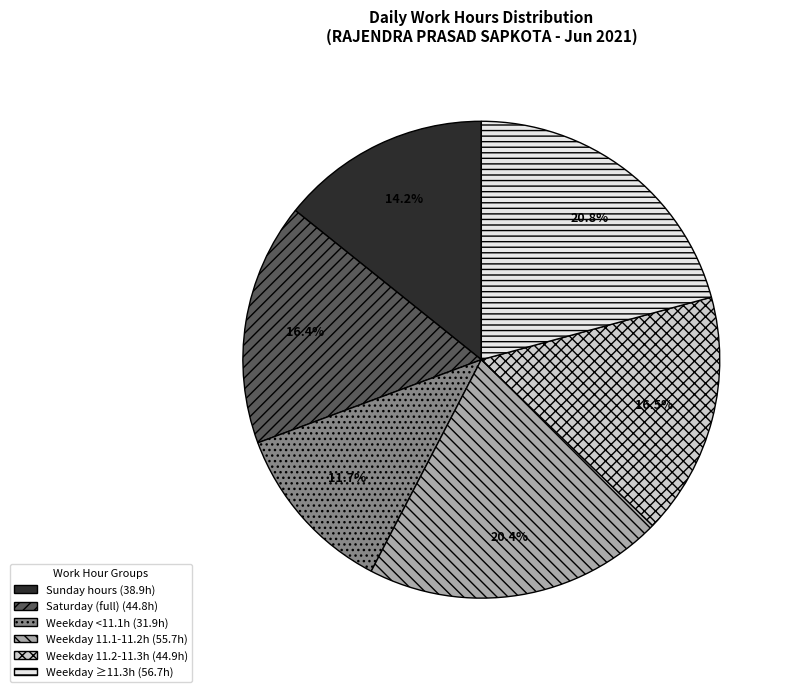

Does any single category account for the majority?

No